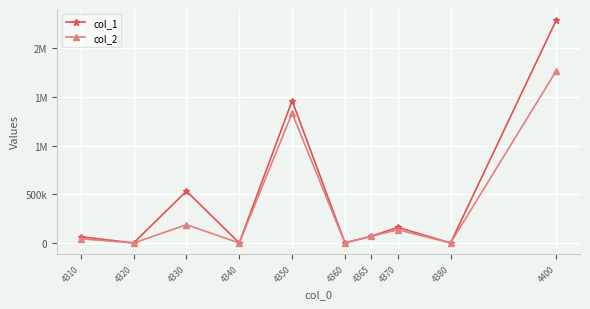

The col_1 series shows -701082 at 4340. True or false?

False